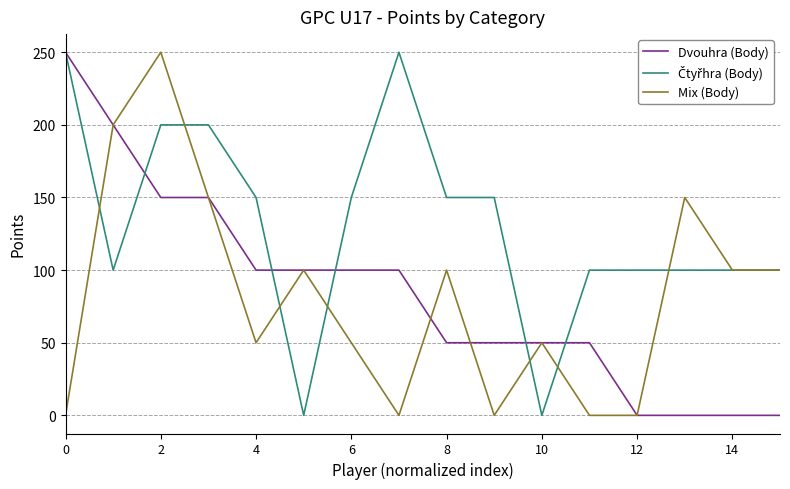

What is the highest value of the Mix (Body) series?

250